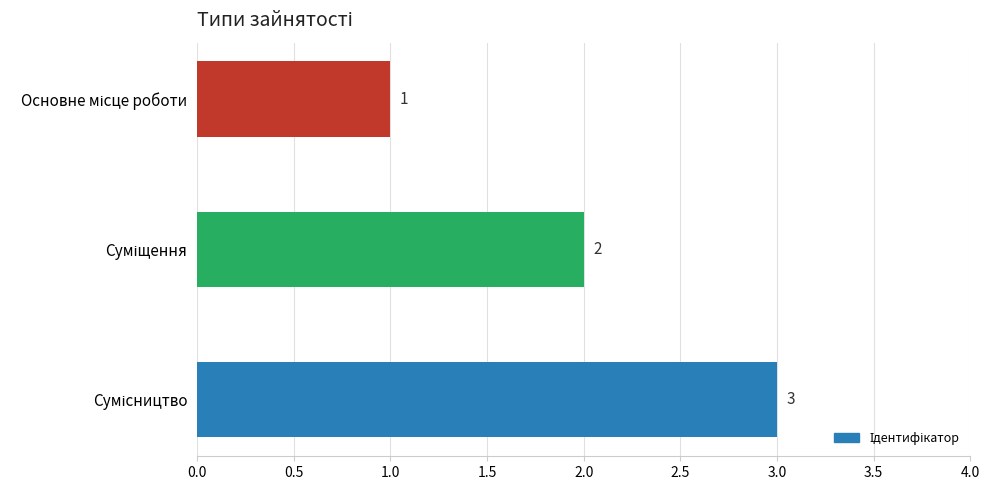

What is the maximum value shown in the chart?

3